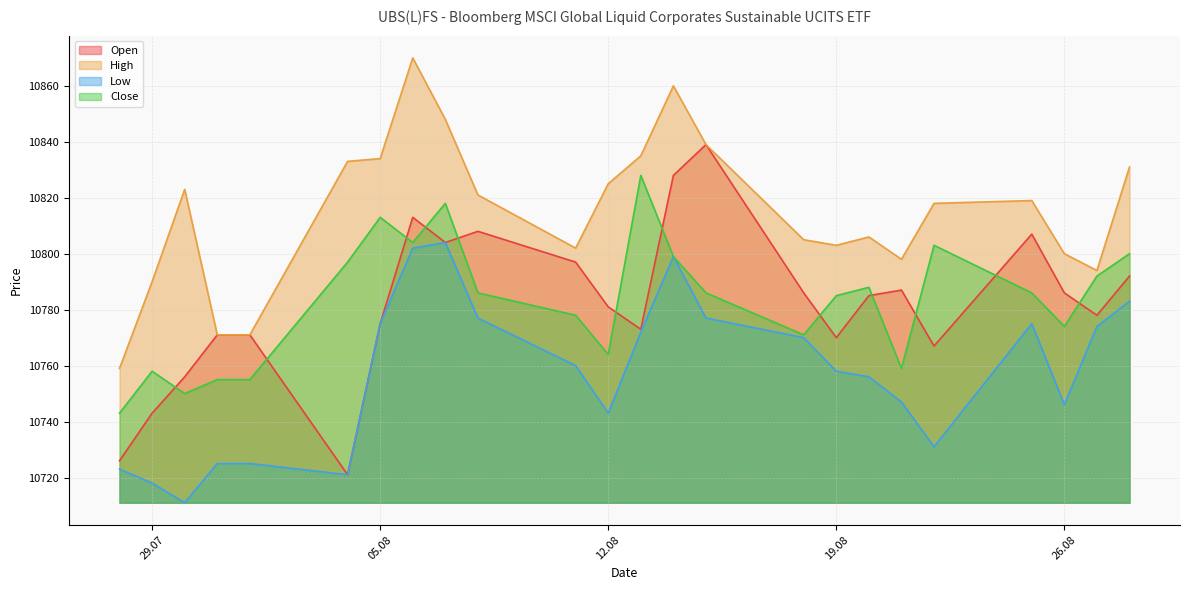

Which category has the lowest value in the Close series?

28.07.2025